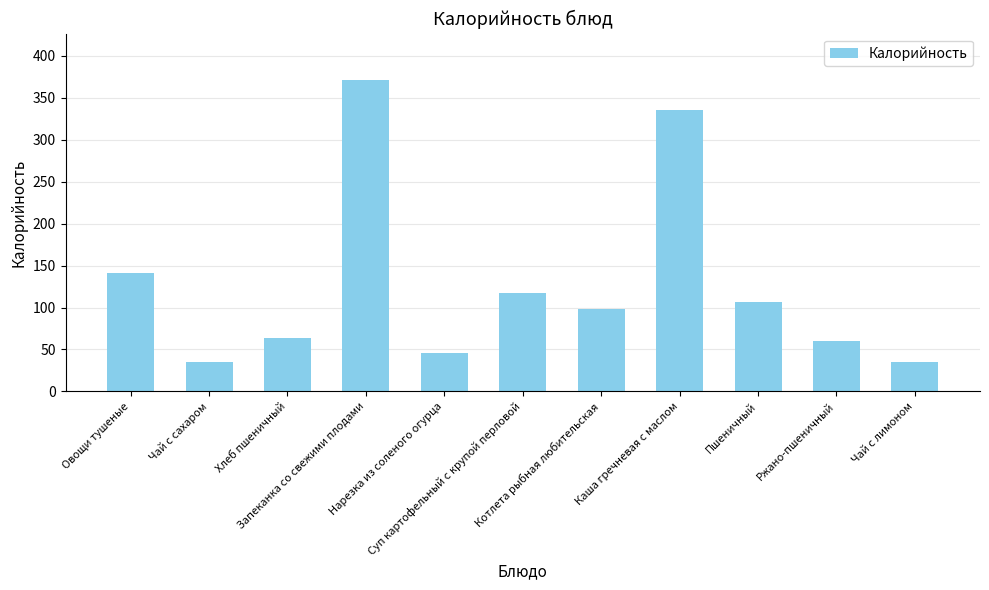

Does the chart contain any negative values?

No